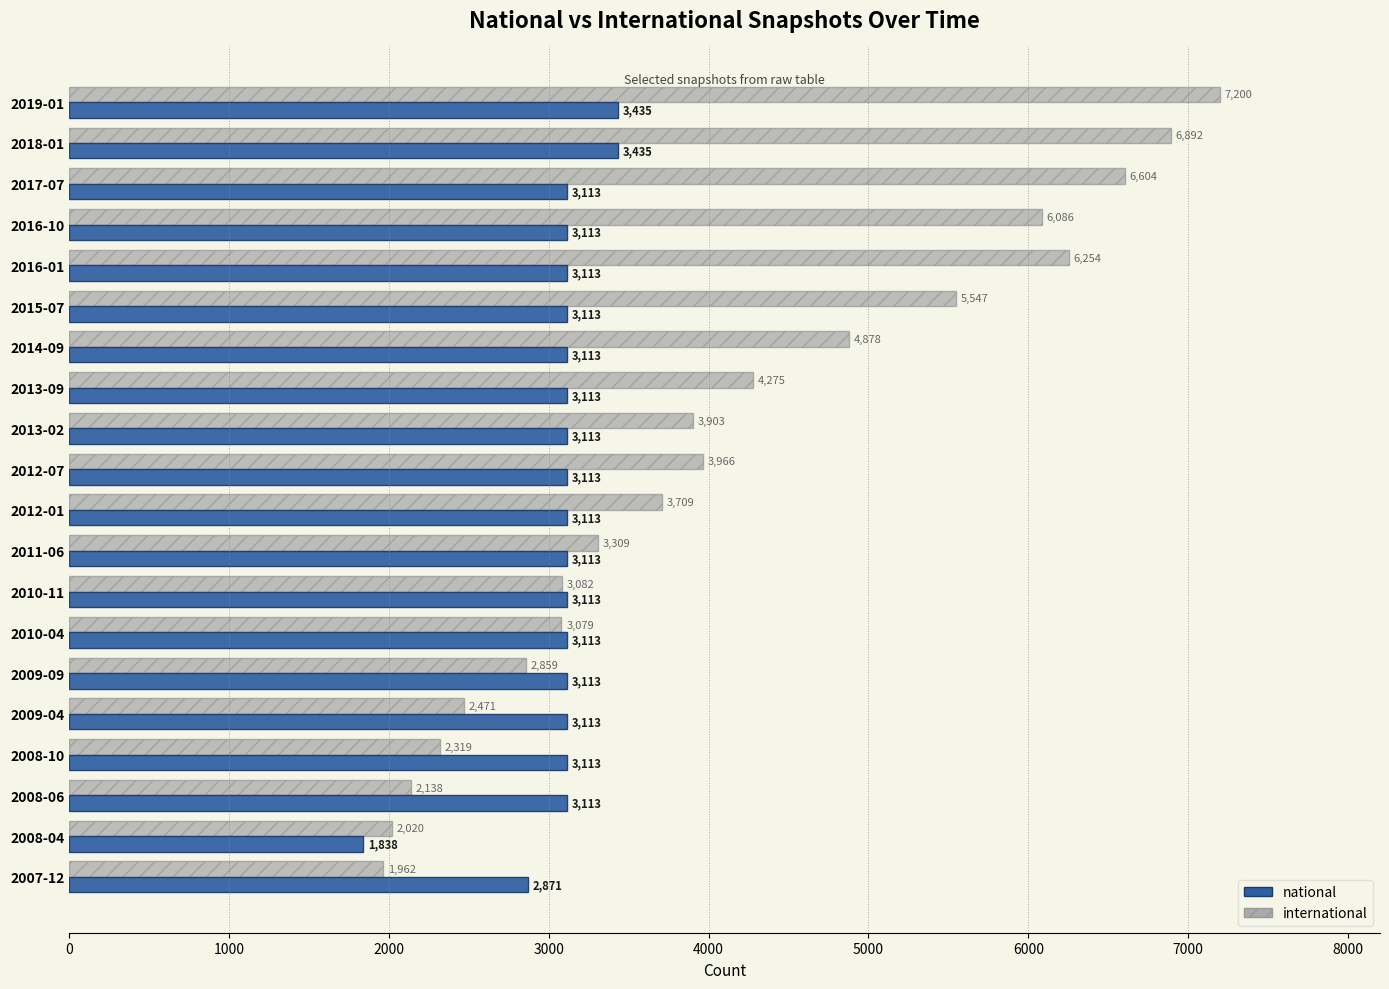

True or false: national has a value of 3435 at 2019-01.

True